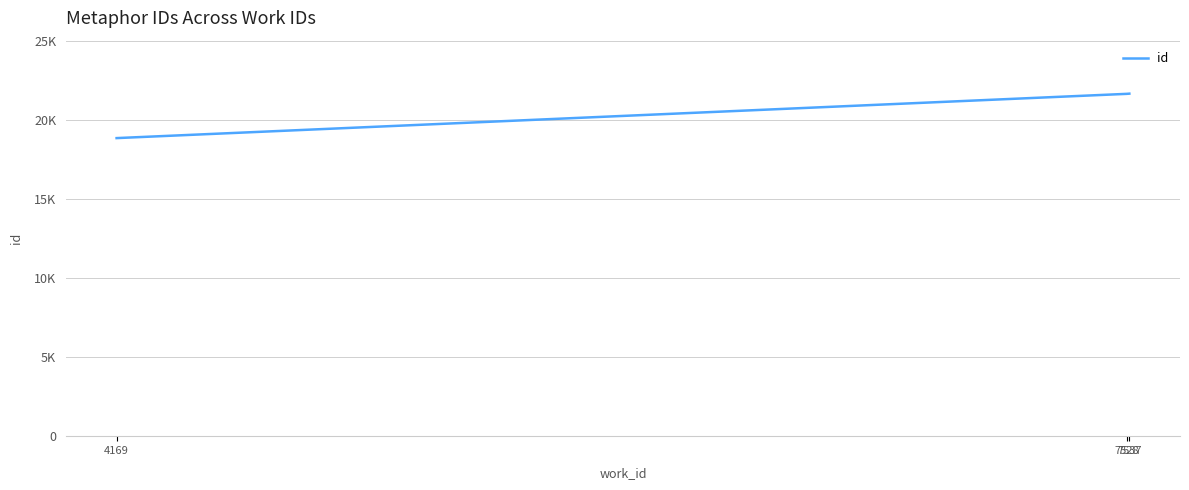

List the labels in order of value, largest first.

7537, 7528, 4169